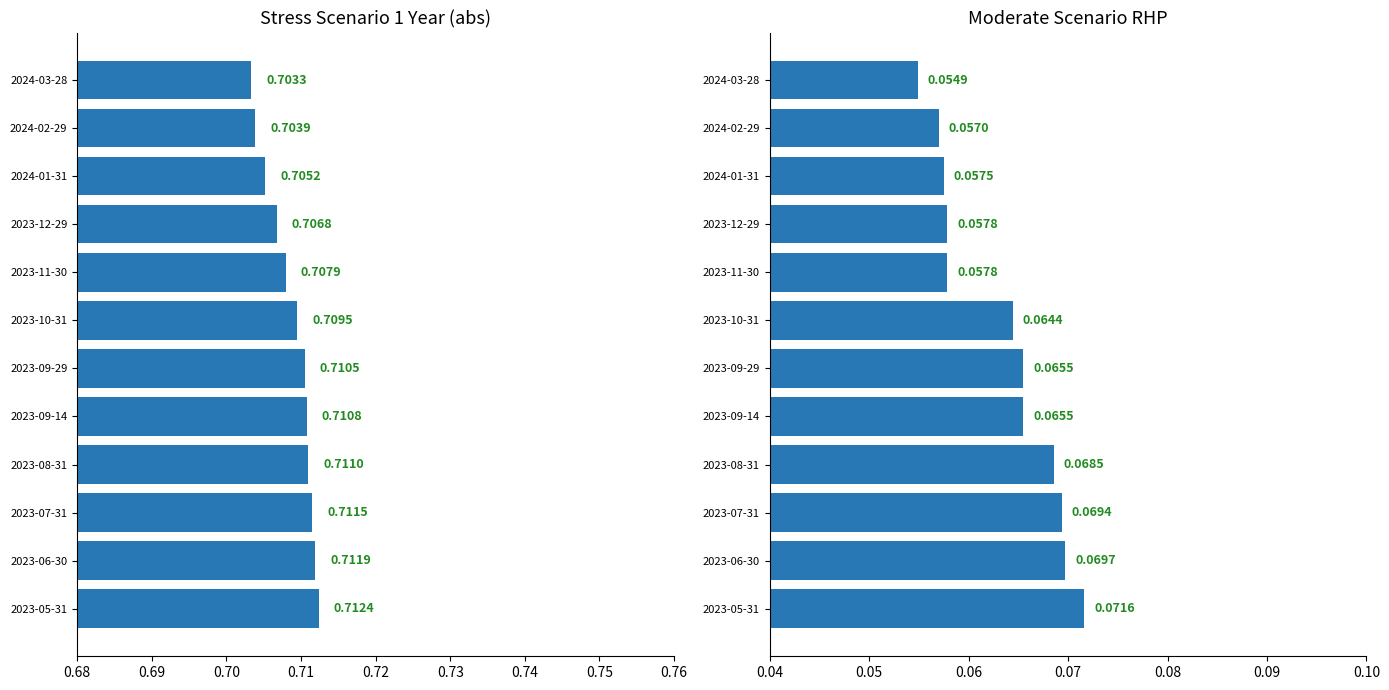

Count the number of data series in this chart.

2